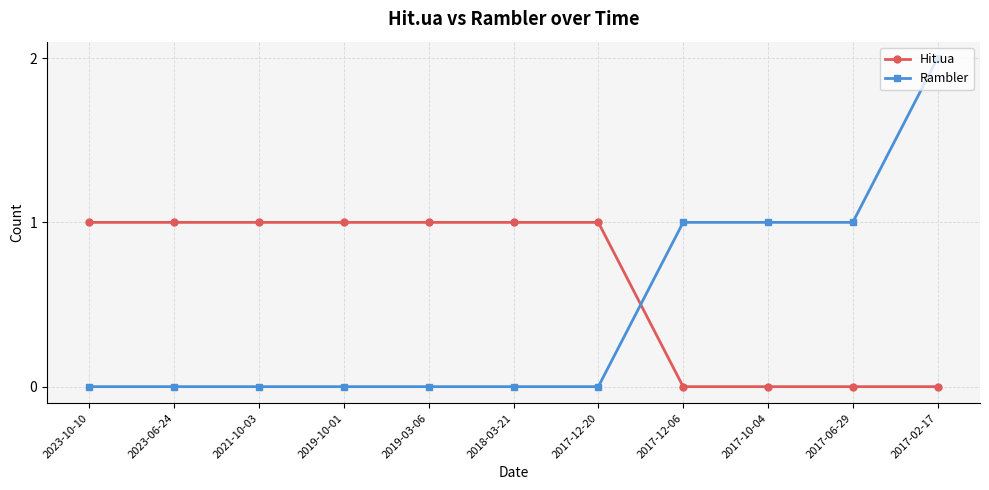

At which category is the sum across all series the highest?

2017-02-17